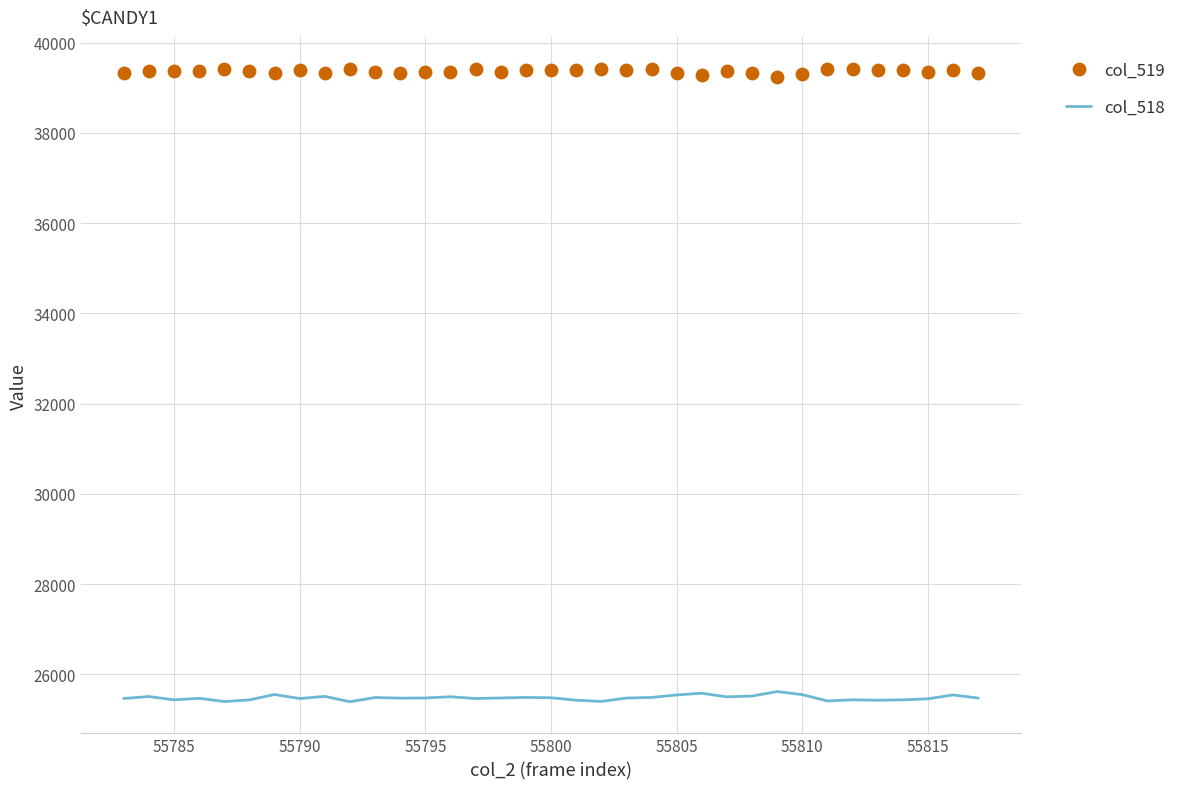

Is it true that col_518 equals 25544 at 55805?

True